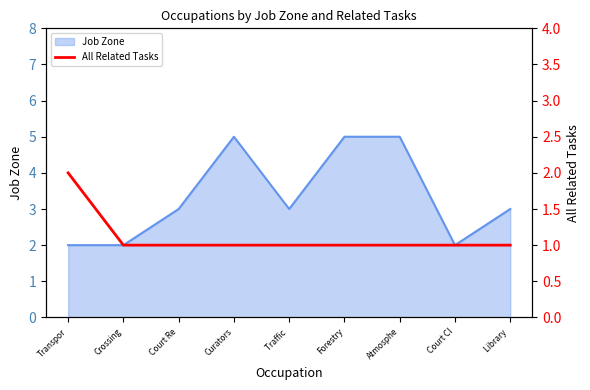

The chart shows a value of 1 at Court Cl. True or false?

False